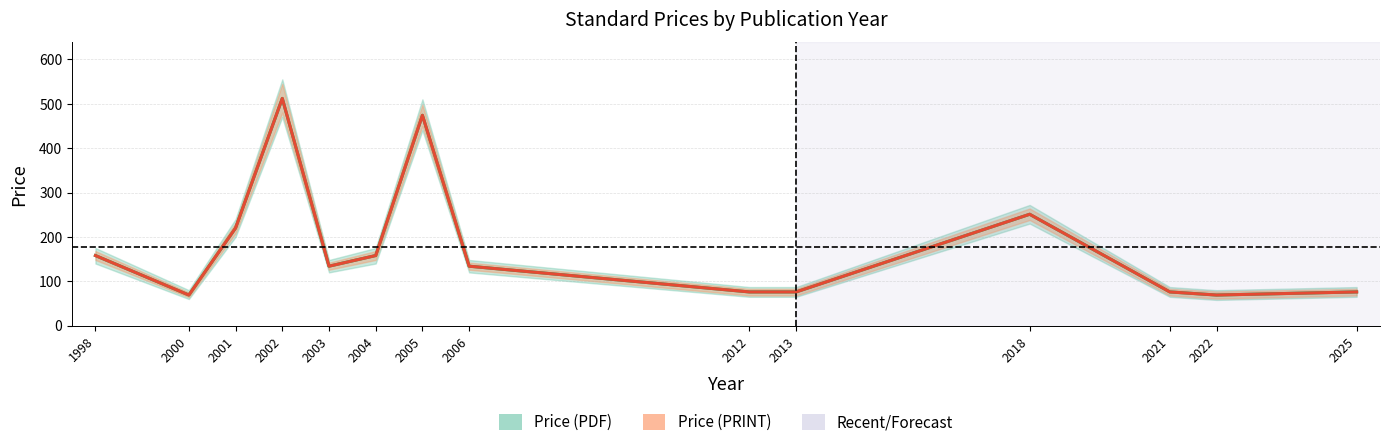

In Price (PDF), how many points are higher than both neighbors (excluding endpoints)?

3